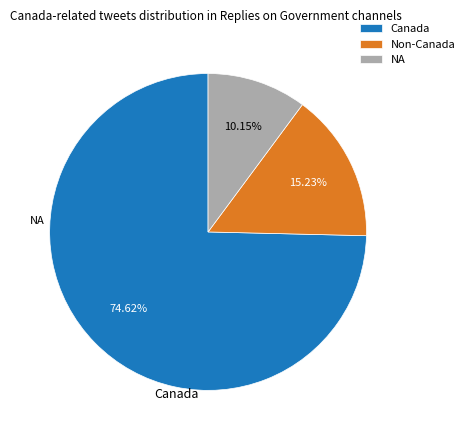

Rank the categories by value from lowest to highest.

NA, Non-Canada, Canada